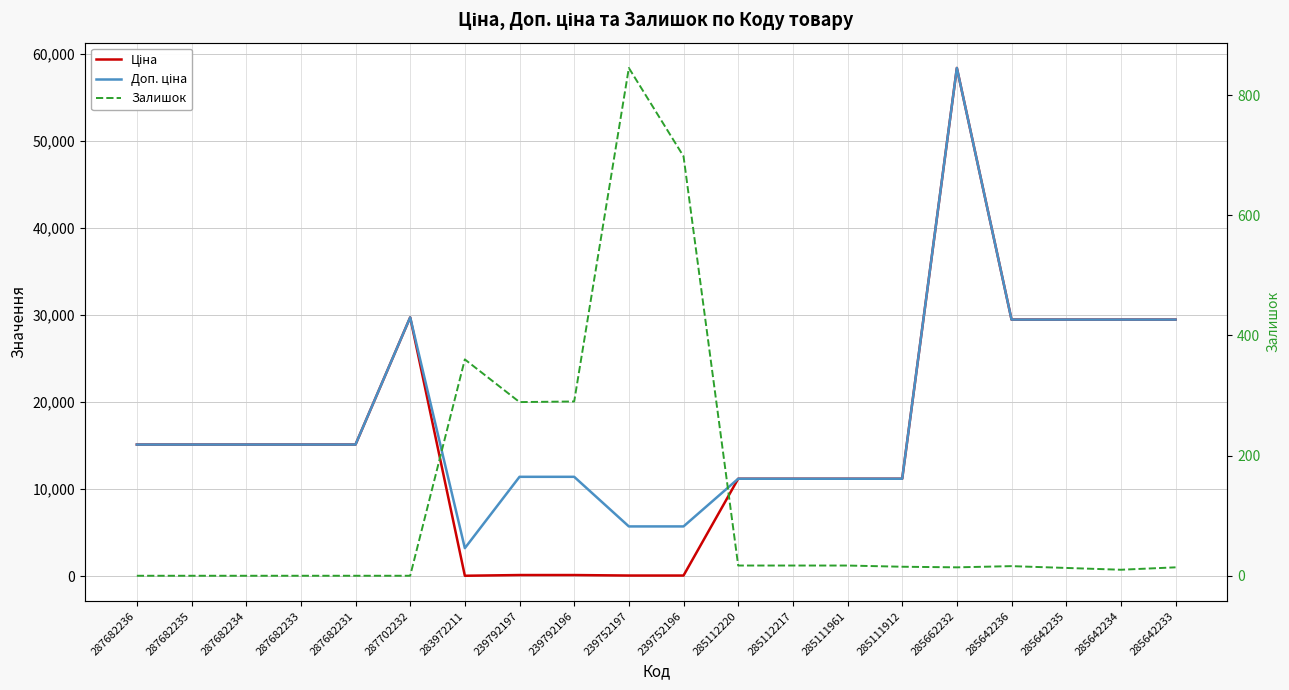

Is the value of Залишок at 287682233 greater than the value of Ціна at 285642236?

No